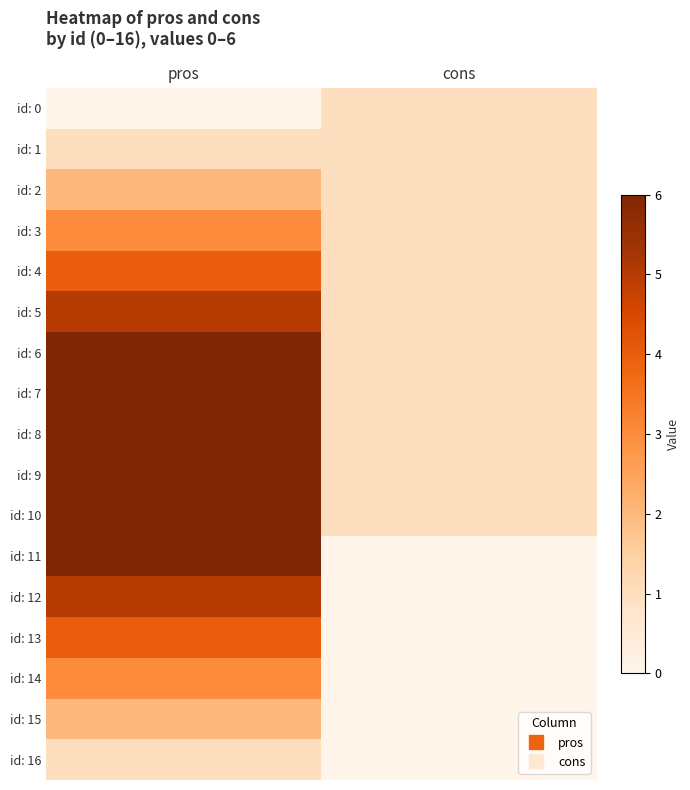

Reading right to left, list all the values displayed in this chart.

id: 0: cons=1	pros=0
id: 1: cons=1	pros=1
id: 2: cons=1	pros=2
id: 3: cons=1	pros=3
id: 4: cons=1	pros=4
id: 5: cons=1	pros=5
id: 6: cons=1	pros=6
id: 7: cons=1	pros=6
id: 8: cons=1	pros=6
id: 9: cons=1	pros=6
id: 10: cons=1	pros=6
id: 11: cons=0	pros=6
id: 12: cons=0	pros=5
id: 13: cons=0	pros=4
id: 14: cons=0	pros=3
id: 15: cons=0	pros=2
id: 16: cons=0	pros=1